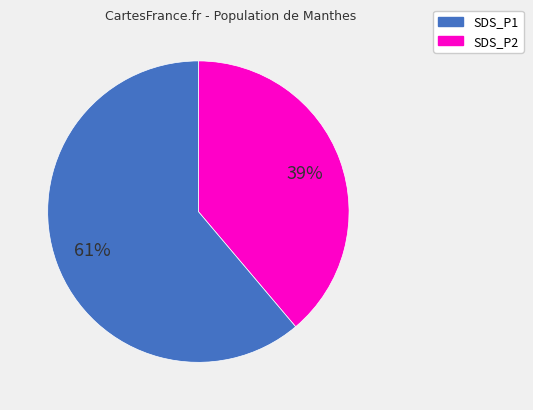

Count the number of slices in the pie.

2